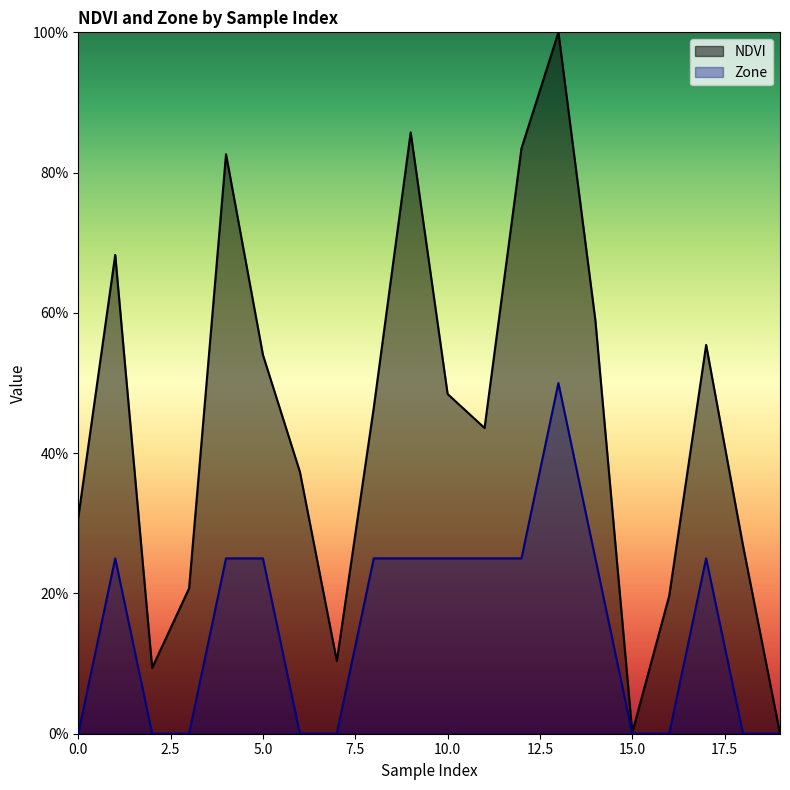

At how many categories does at least one series exceed 0?

19